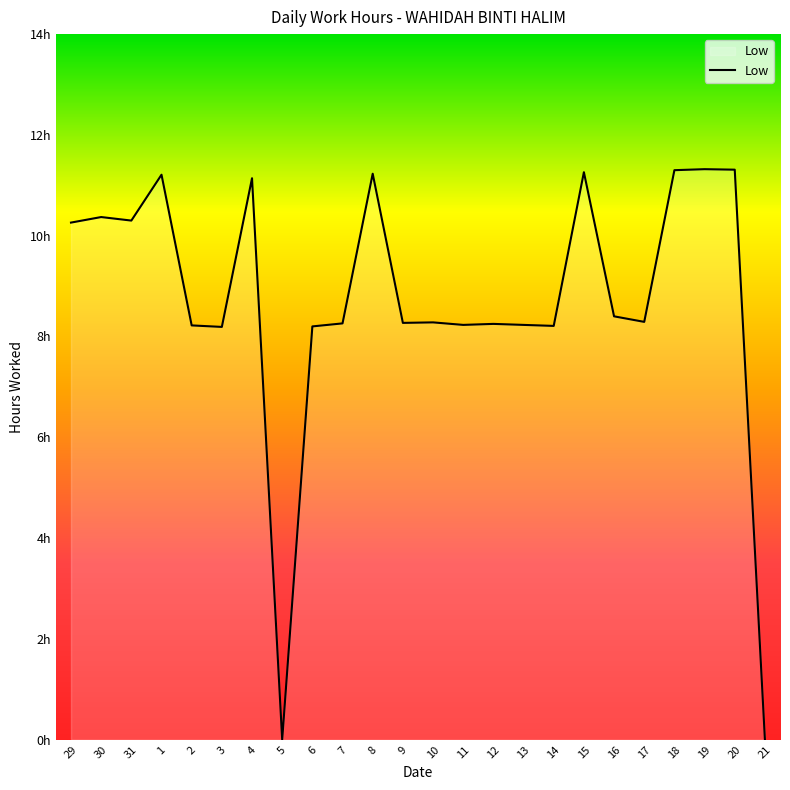

Reading left to right, transcribe all the data shown in this chart.

10.3	10.4	10.3	11.2	8.2	8.2	11.1	0.0	8.2	8.3	11.2	8.3	8.3	8.2	8.2	8.2	8.2	11.3	8.4	8.3	11.3	11.3	11.3	0.0